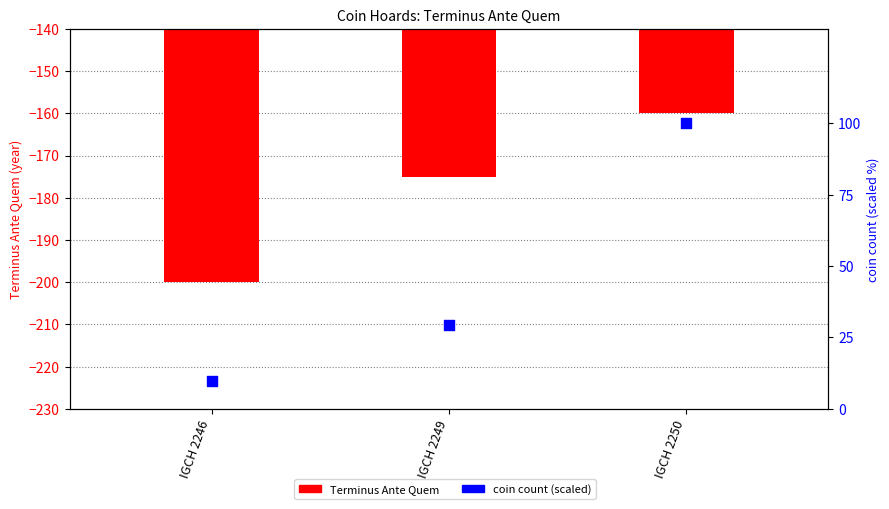

Which series has the widest spread of Y values?

coin count (scaled)